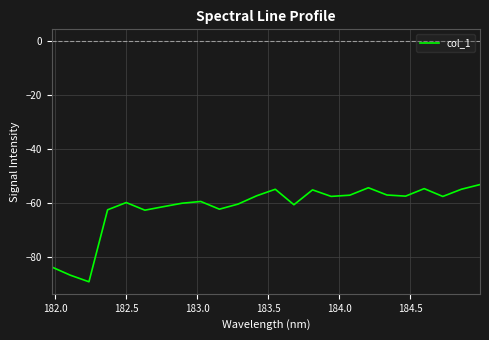

What is the greatest value displayed?

-53.2